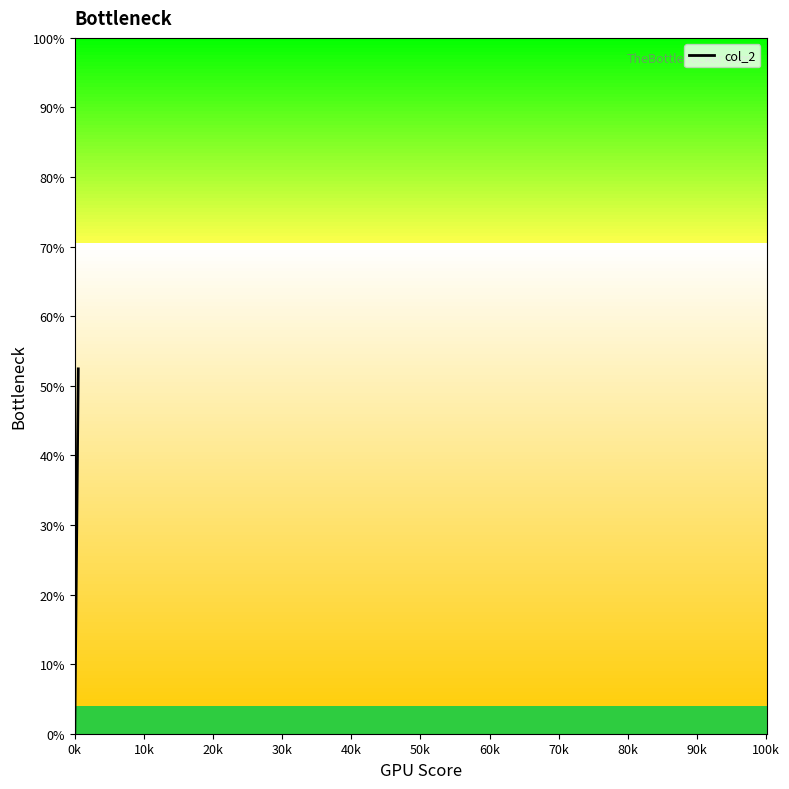

What is the difference between the second highest and minimum values?

14.9